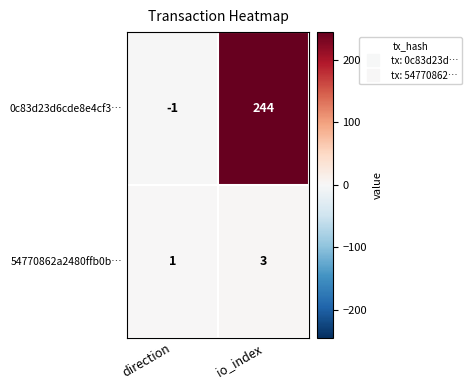

Which series has the largest total across all categories?

0c83d23d6cde8e4cf3…